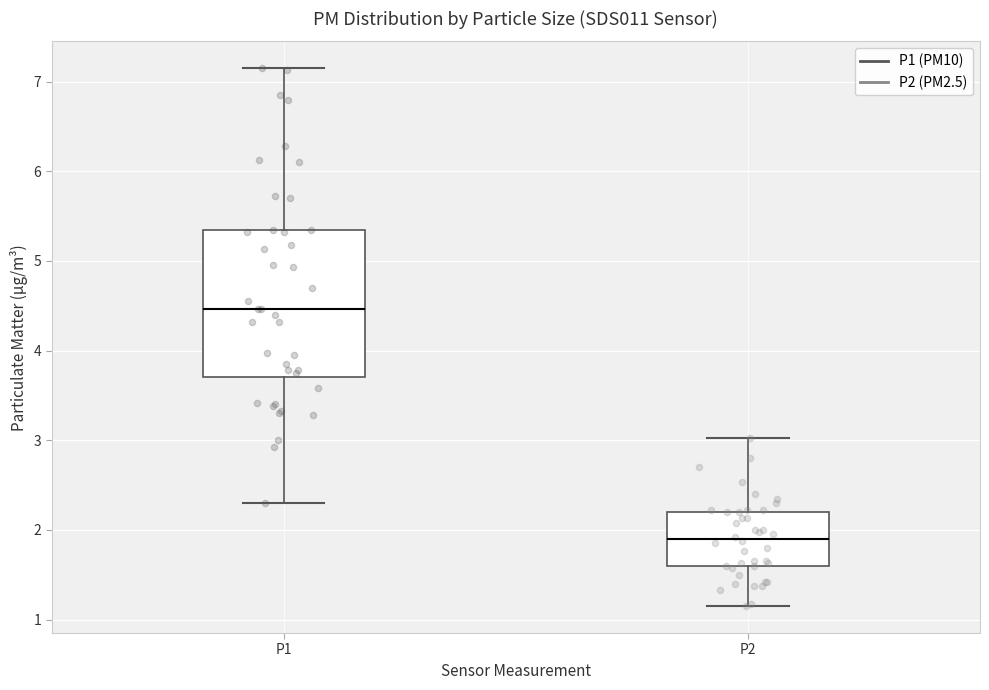

Reading left to right, transcribe this box plot: for each box, give where its median line is, the range the box spans, and where its two whiskers end, as read against the y-axis. The values are not printed on the chart, so give them approximately, as read against the axis.

P1: median 4.5, box 3.7 to 5.4, whiskers 2.3 to 7.2
P2: median 1.9, box 1.6 to 2.2, whiskers 1.2 to 3.0